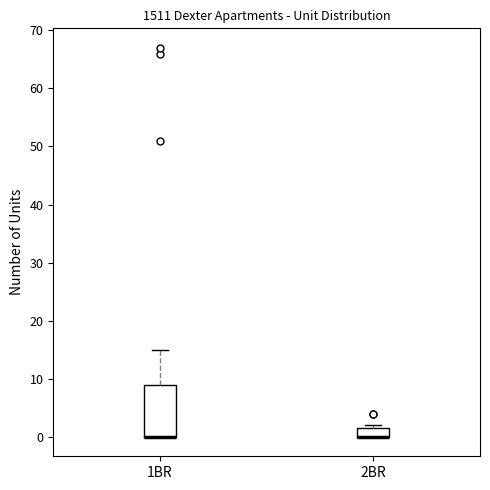

Which box is the tallest, from its lower edge to its upper edge?

1BR